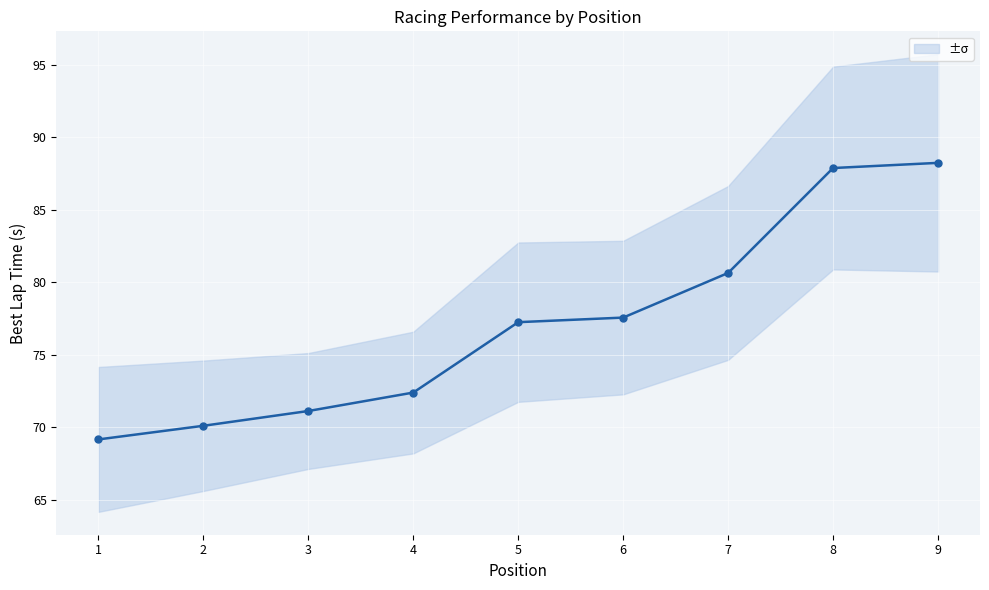

What is the value of the 1st point from the left?

69.2